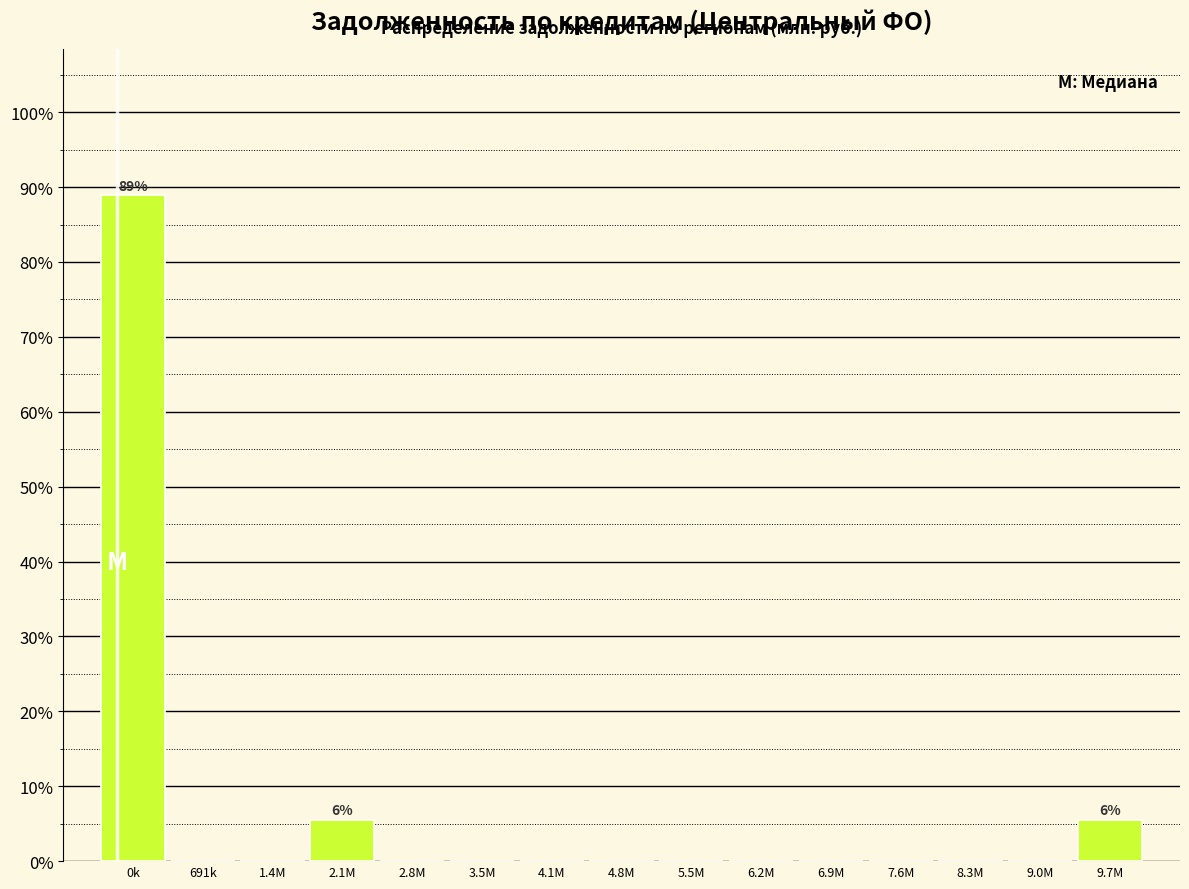

Reading right to left, extract all data points from this chart.

9.7М=5.6	9.0М=0.0	8.3М=0.0	7.6М=0.0	6.9М=0.0	6.2М=0.0	5.5М=0.0	4.8М=0.0	4.1М=0.0	3.5М=0.0	2.8М=0.0	2.1М=5.6	1.4М=0.0	691k=0.0	0k=88.9